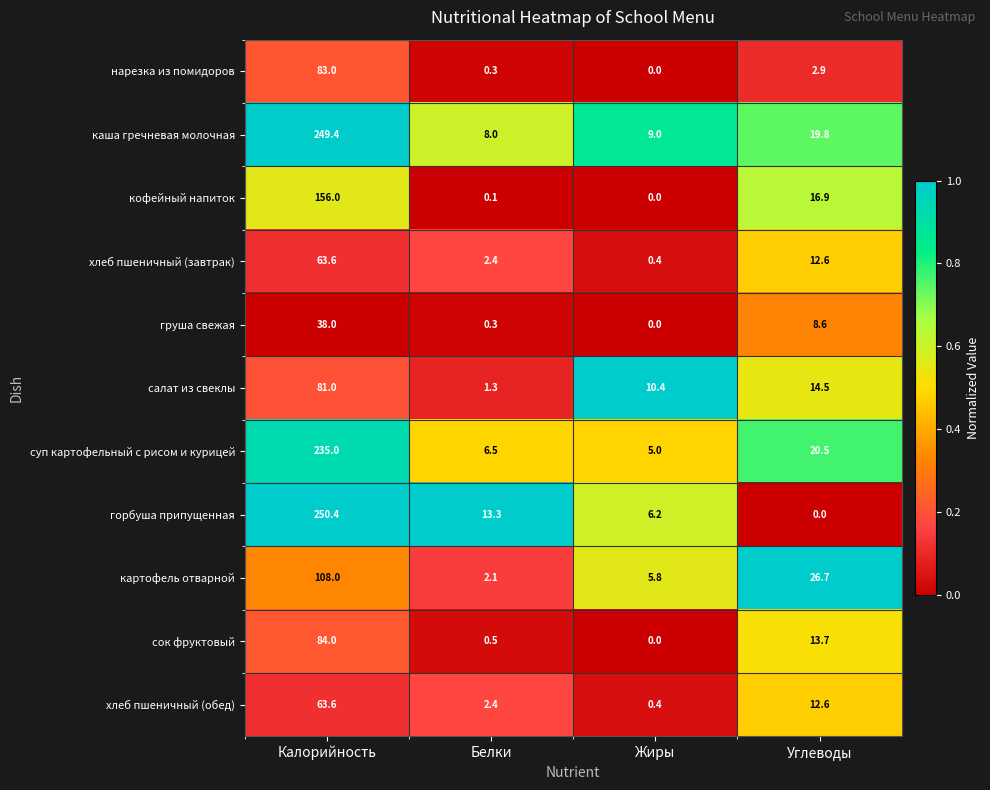

The value of груша свежая at Жиры is 0.0. True or false?

True